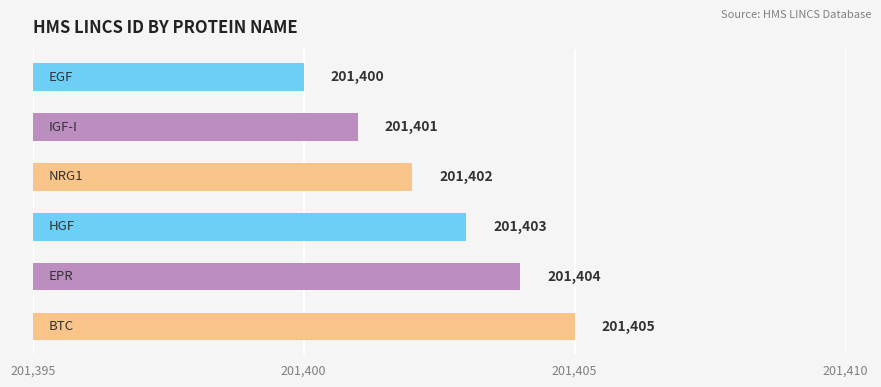

Reading bottom to top, extract all data points from this chart.

201405	201404	201403	201402	201401	201400